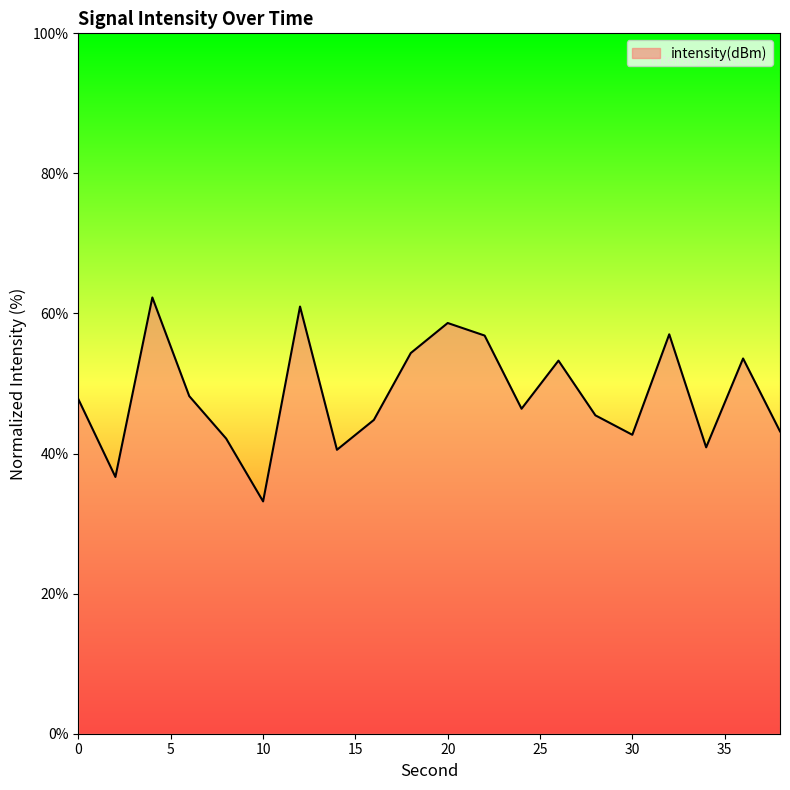

Does the chart display data point markers on the line(s)?

No